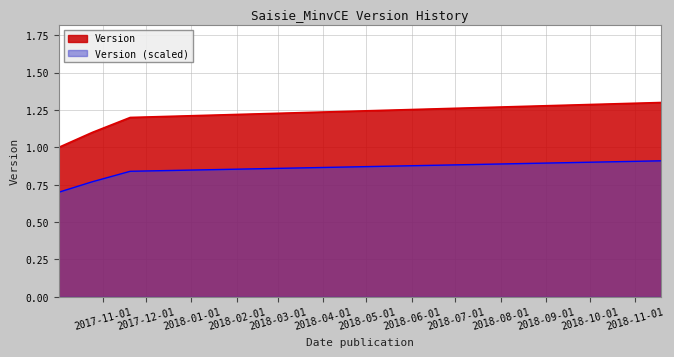

Is it true that the value at 2017-10-02 is 1.0?

True